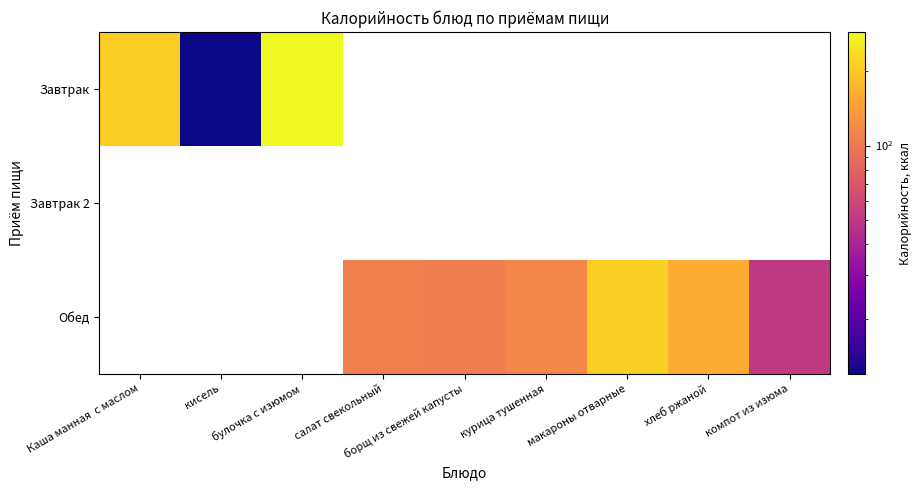

The Обед series shows 104.1 at борщ из свежей капусты. True or false?

True